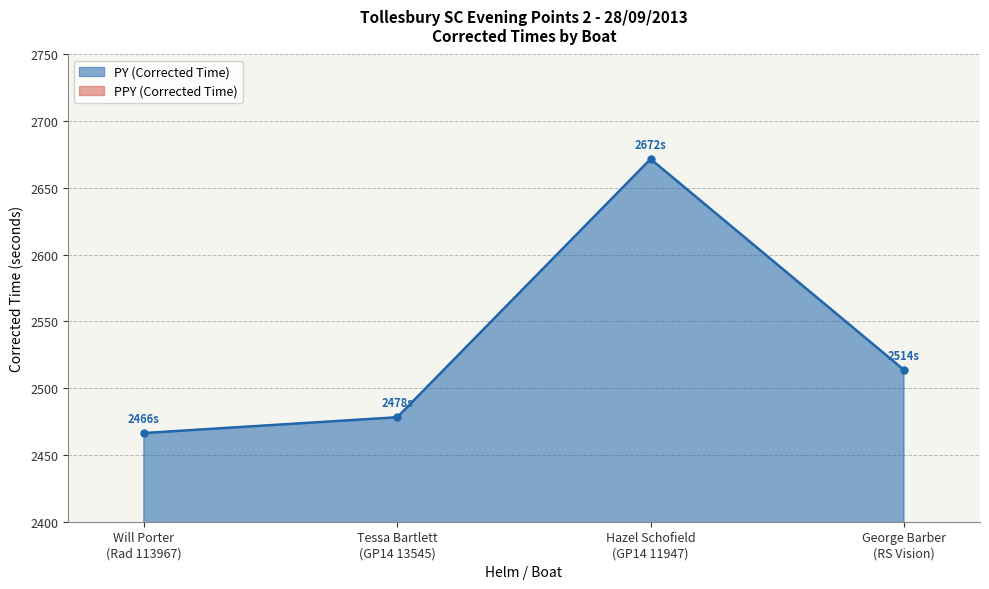

True or false: there are more than 2 points higher than both neighbors.

False